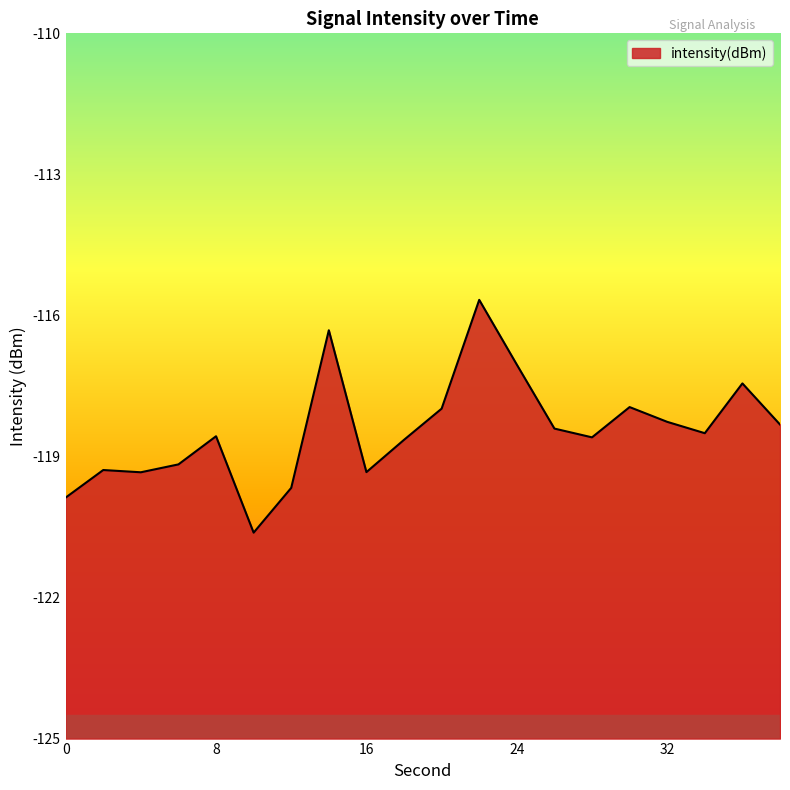

Rank the categories by value from lowest to highest.

10, 0, 12, 4, 16, 2, 6, 18, 28, 8, 34, 26, 38, 32, 20, 30, 36, 24, 14, 22